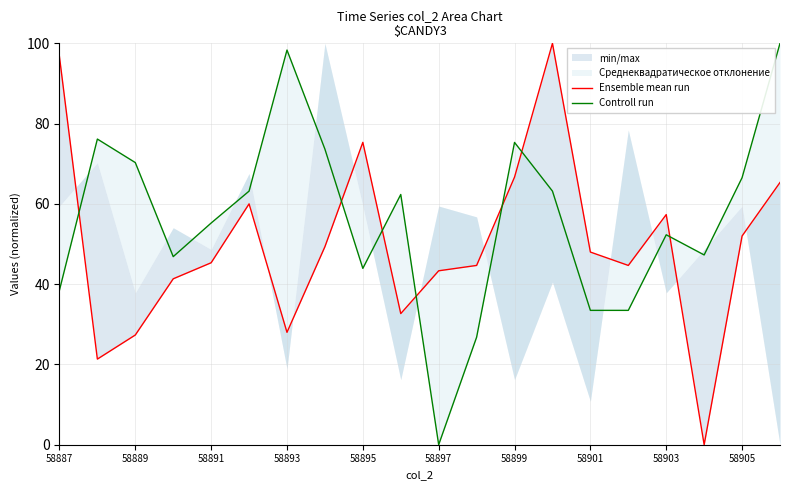

Rank the series by their maximum value, from highest to lowest.

Ensemble mean run, Controll run